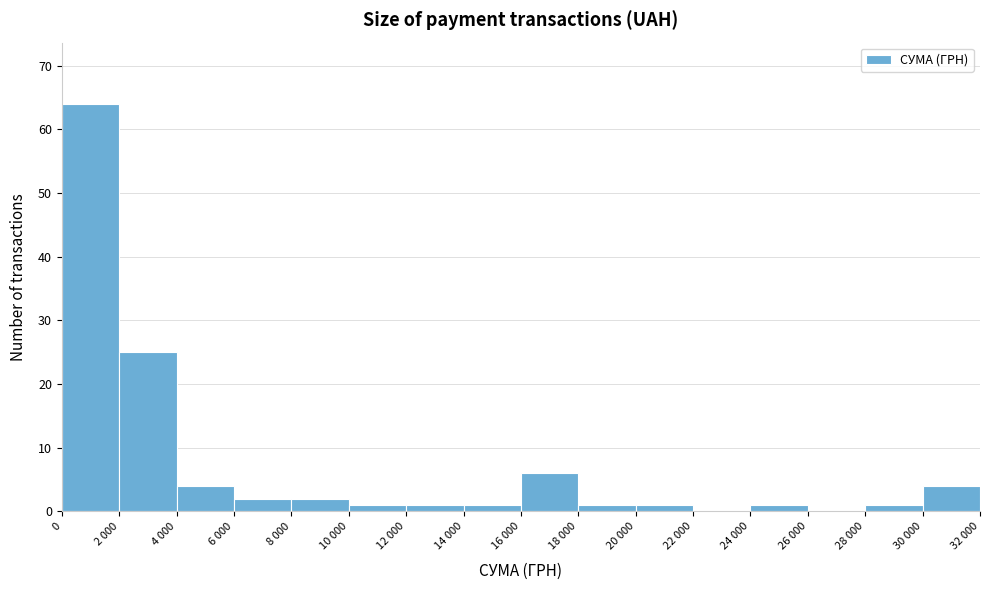

Reading right to left, what are all the values shown in this chart?

30 000=4	28 000=1	26 000=0	24 000=1	22 000=0	20 000=1	18 000=1	16 000=6	14 000=1	12 000=1	10 000=1	8 000=2	6 000=2	4 000=4	2 000=25	0=64